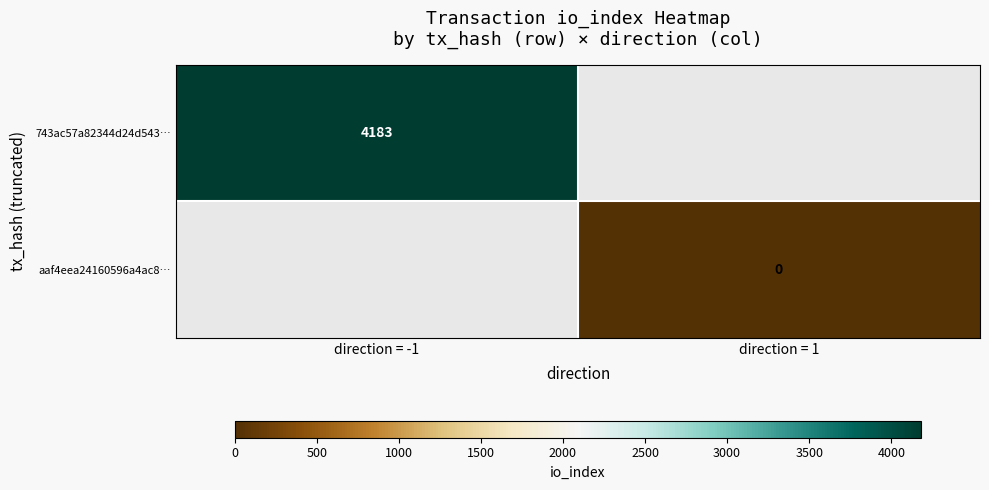

Is it true that 743ac57a82344d24d543… equals 2833 at direction = -1?

False